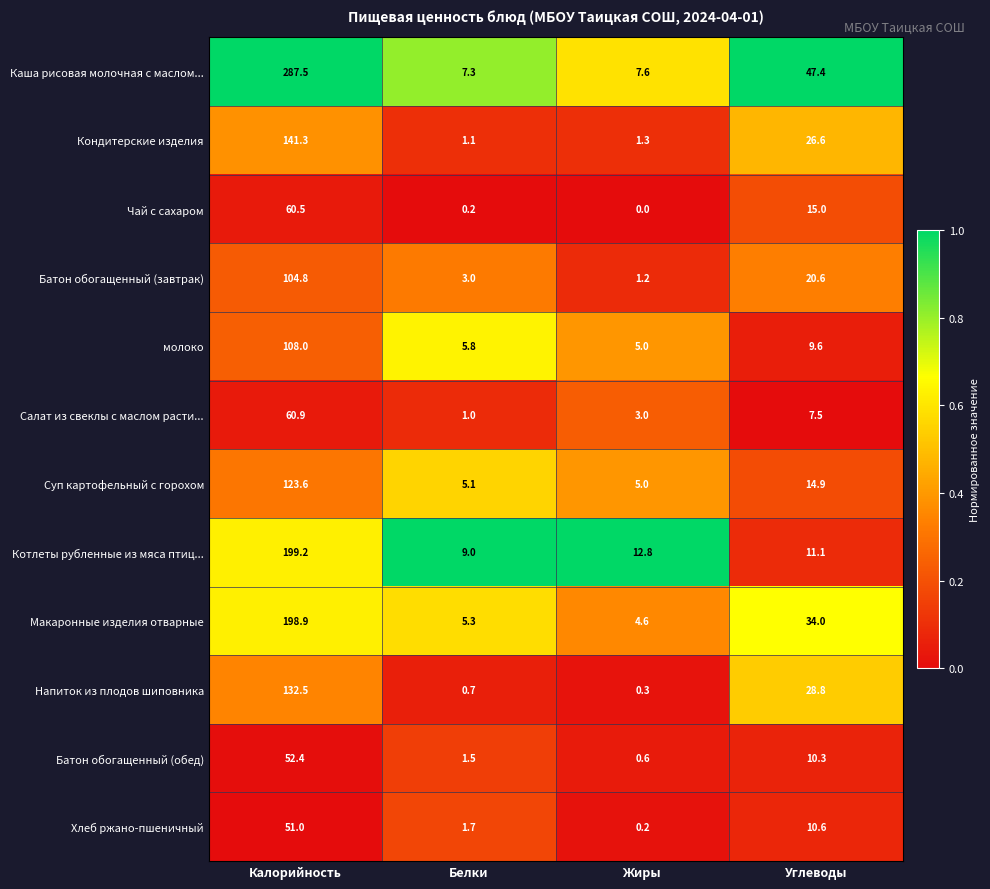

The Салат из свеклы с маслом расти... series shows 11.4 at Углеводы. True or false?

False